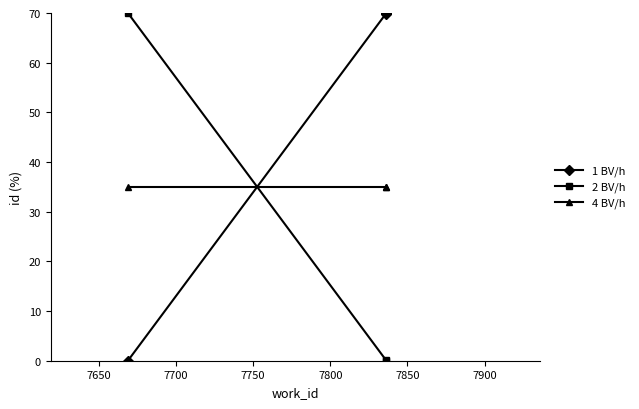

What is the difference between the maximum and minimum values in the 1 BV/h series?

70.0